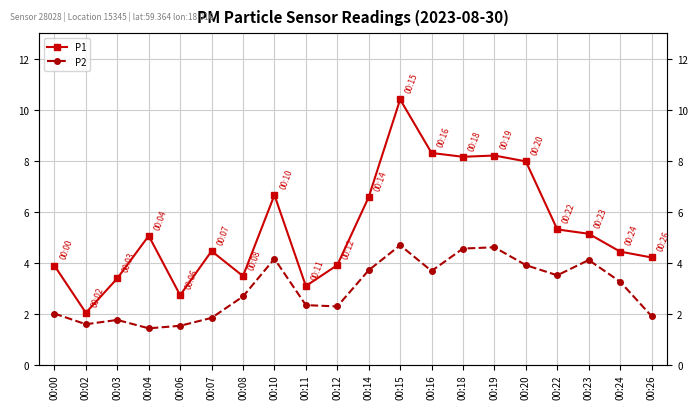

What is the value of the P2 point at the 2nd from the left?

1.6